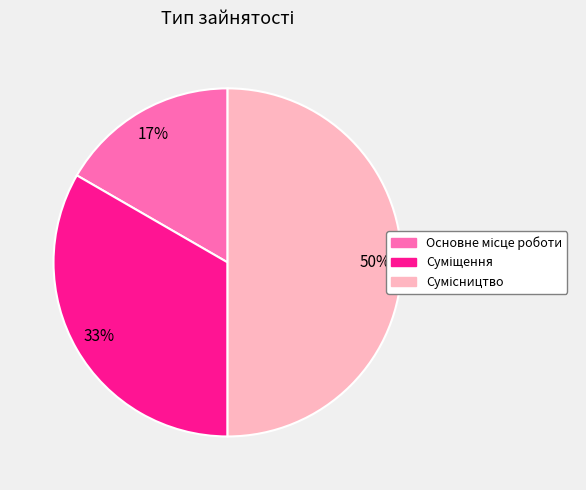

To the nearest percent, what is the average slice percentage?

33%